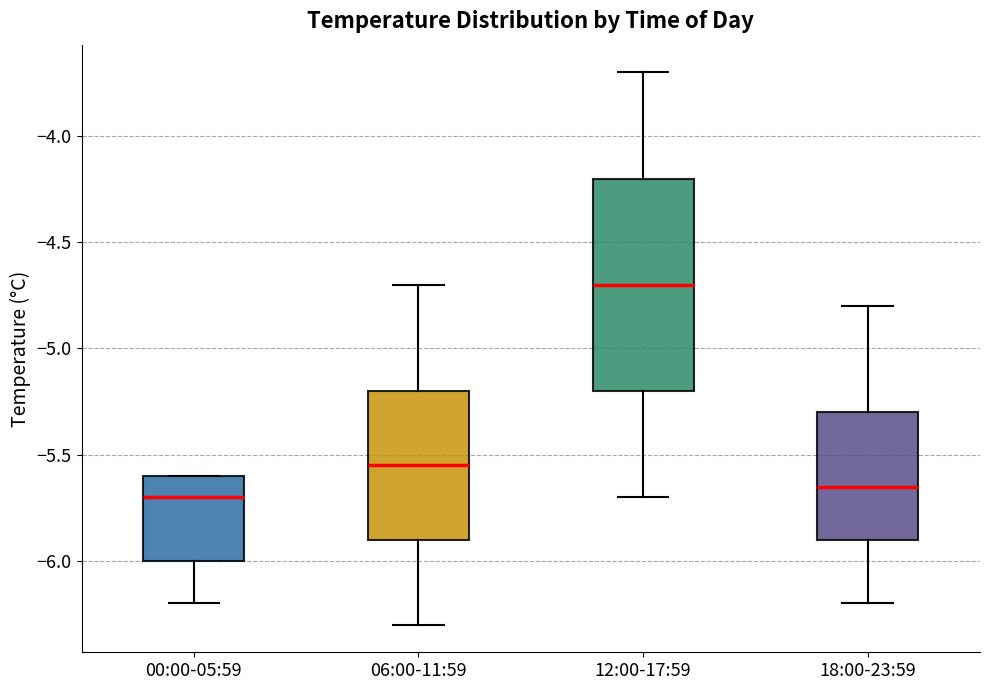

Which box's median line is the highest?

12:00-17:59